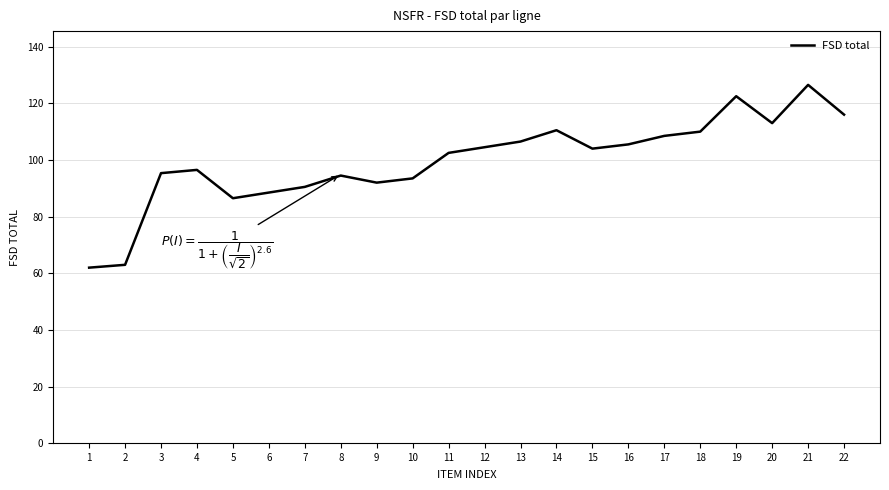

What is the maximum value shown in the chart?

126.5